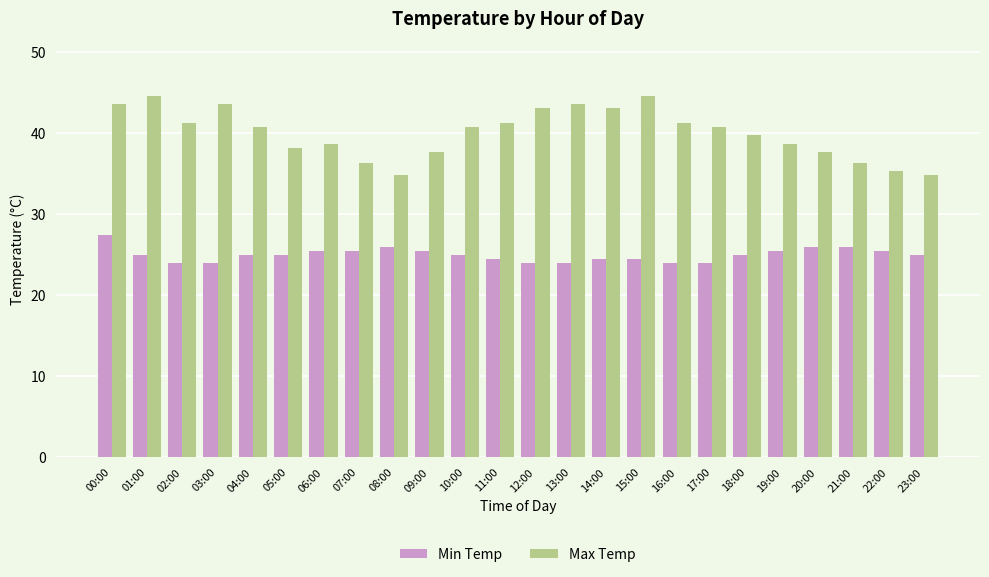

What are all the series names shown in the legend?

Min Temp, Max Temp